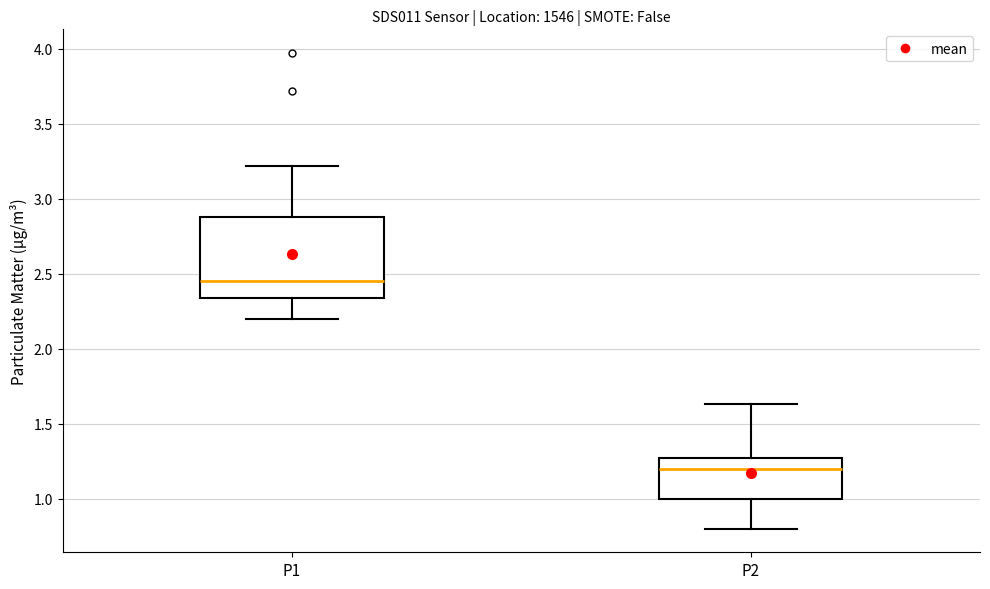

Where is the lower edge of the box for P2 on the y-axis? The values are not printed on the chart, so give them approximately, as read against the axis.

1.00